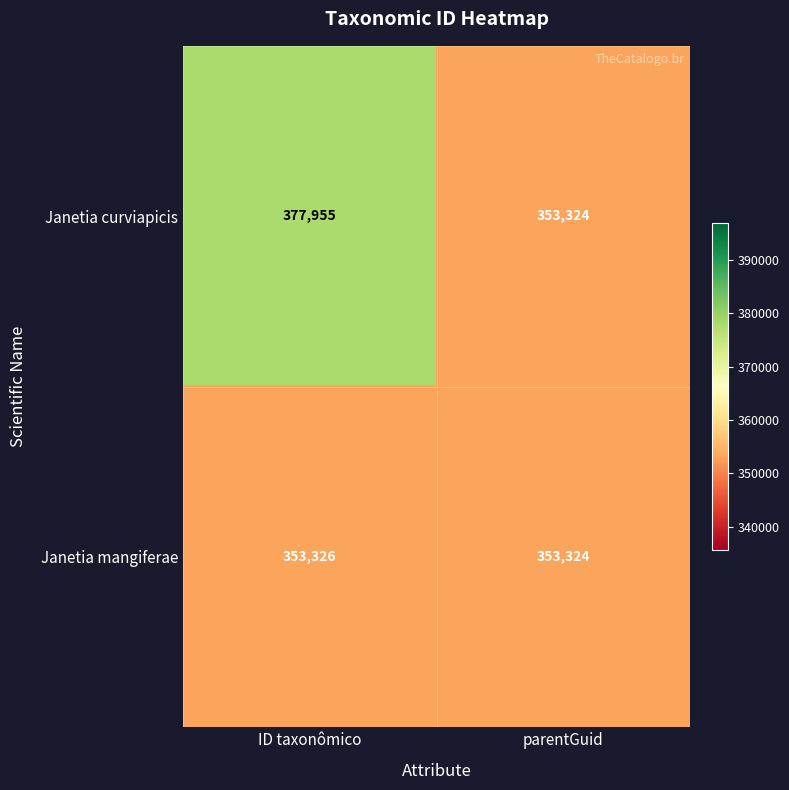

What is the smallest value displayed?

353324